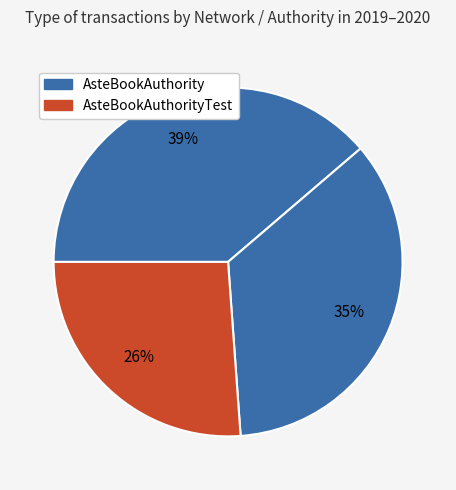

Which slice is the largest?

AsteBookAuthority (mainnet, 2020)